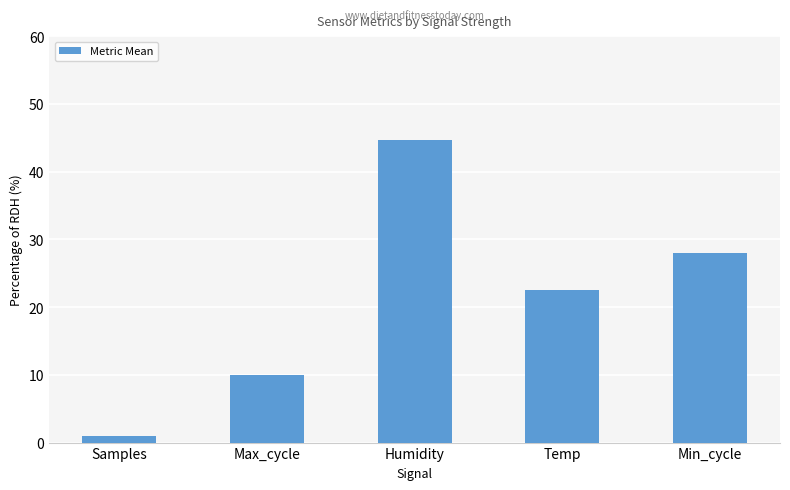

Count the number of data series in this chart.

1